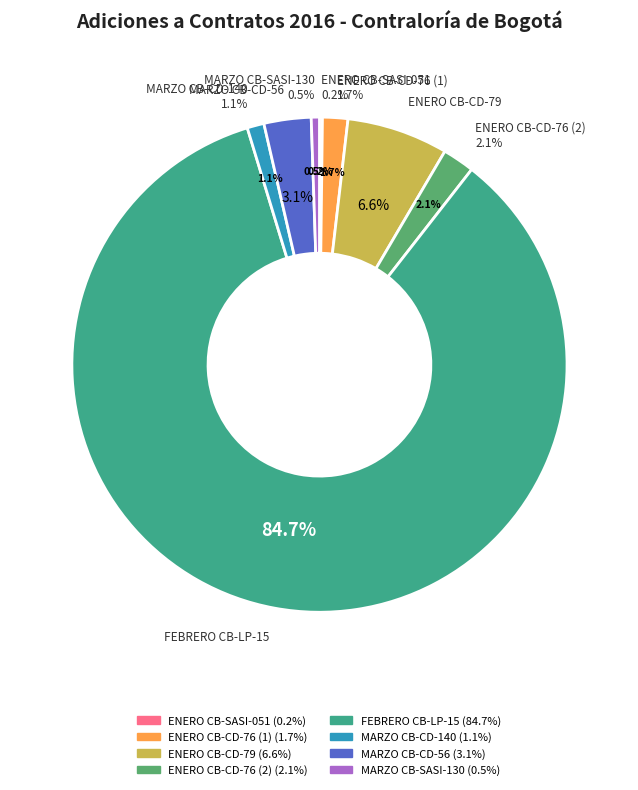

Between MARZO - CB-SASI-130-2015 and MARZO - CB-CD-140-2015, which is larger?

MARZO - CB-CD-140-2015